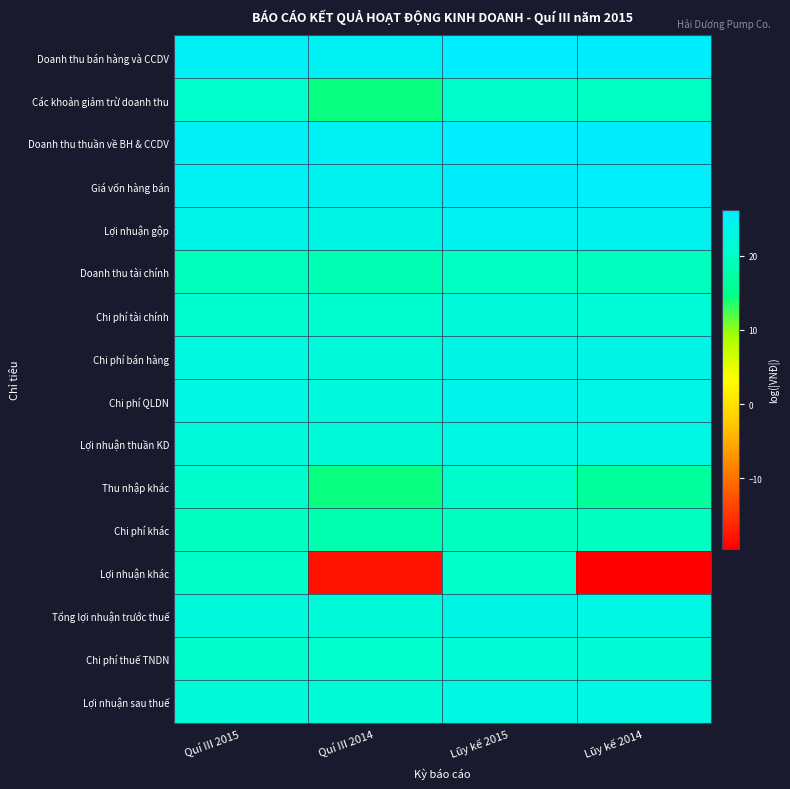

At which category is the sum across all series the highest?

Lũy kế 2015